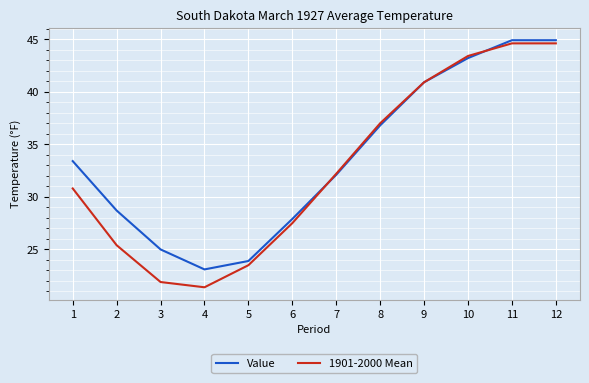

Read the 1901-2000 Mean value at 11.

44.6